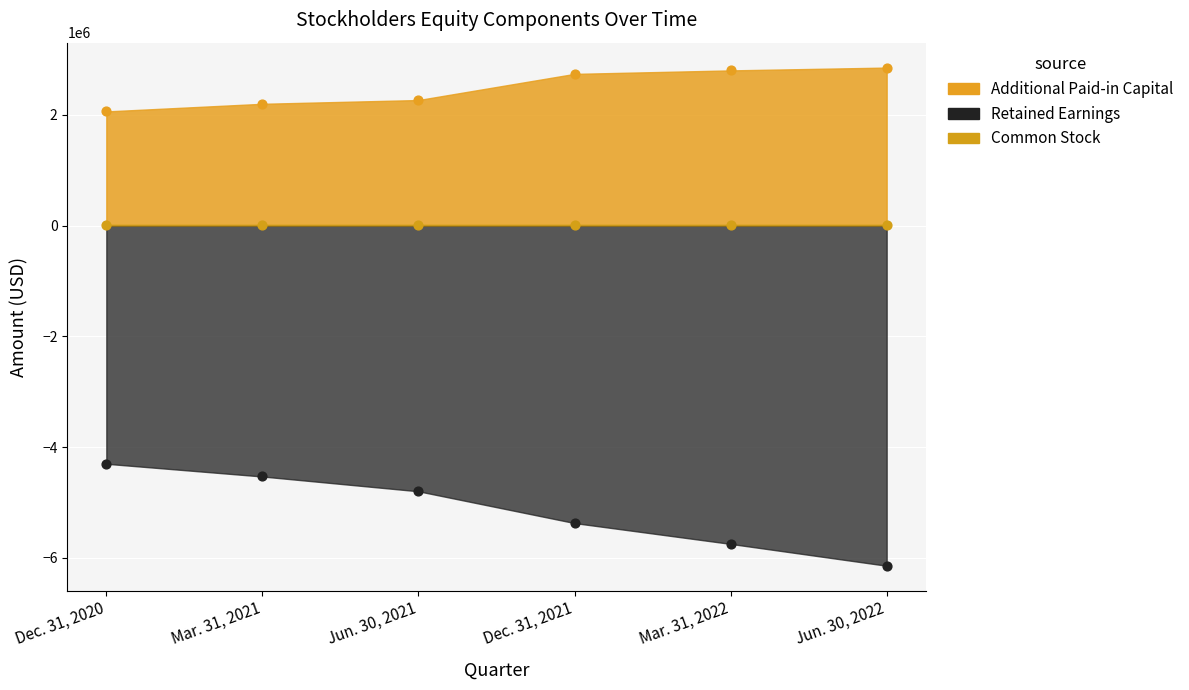

Is the value of Additional Paid-in Capital at Mar. 31, 2022 greater than the value of Retained Earnings at Dec. 31, 2021?

Yes